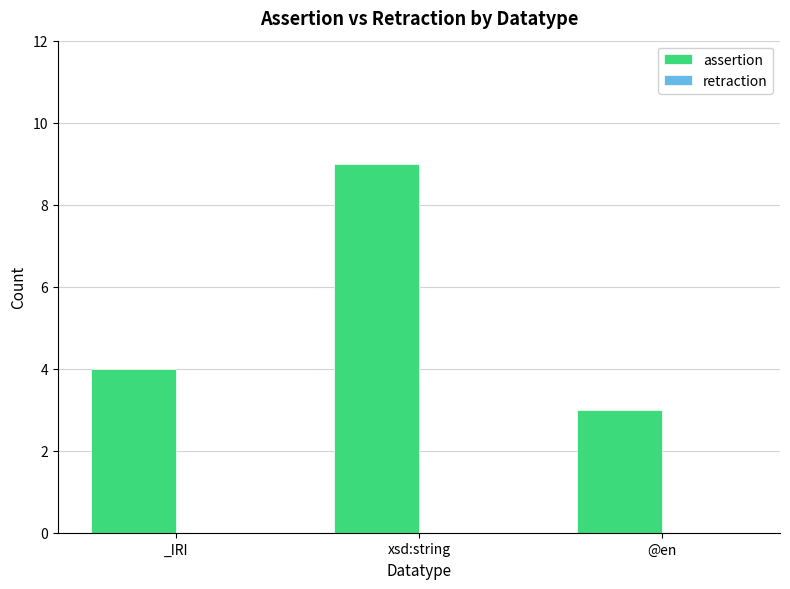

What is the ratio of the value at @en to the value at xsd:string?

0.3